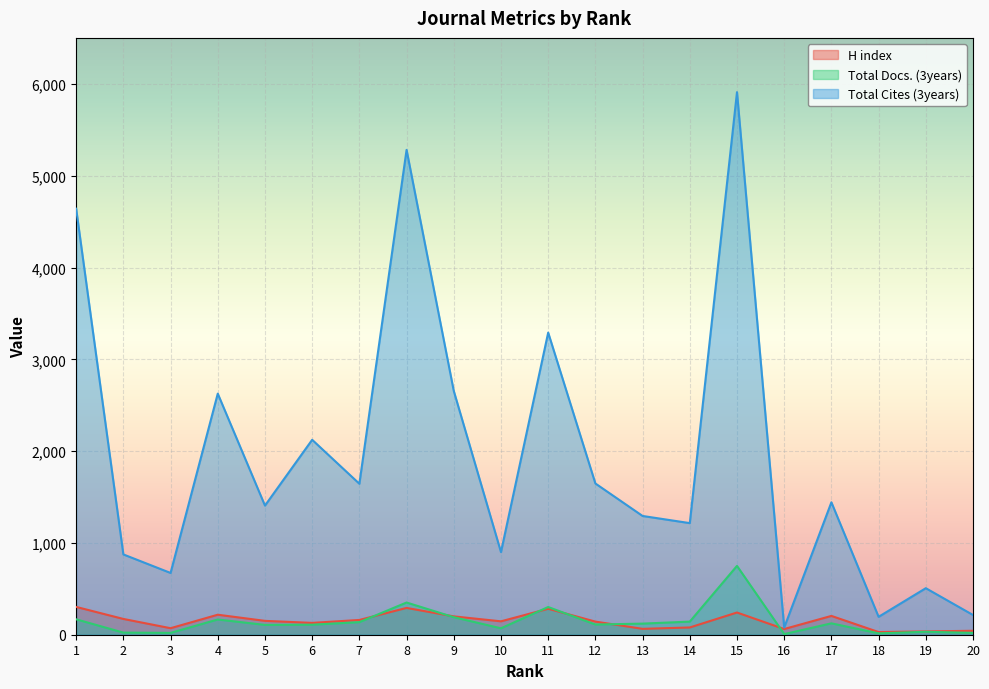

What is the value of the Total Cites (3years) point at the 13th from the left?

1294